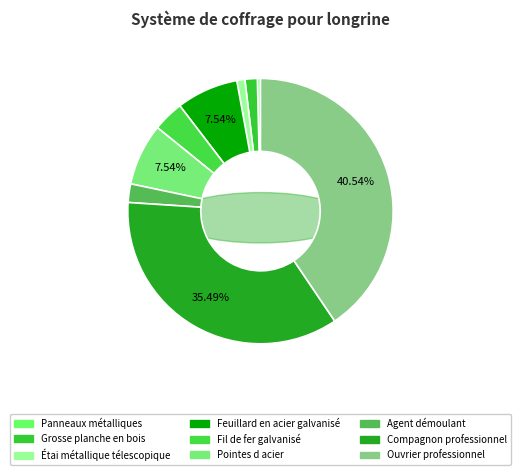

Which category has the biggest portion of the pie?

Ouvrier professionnel